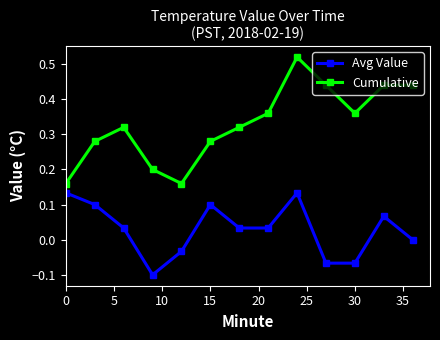

Count the number of data series in this chart.

2